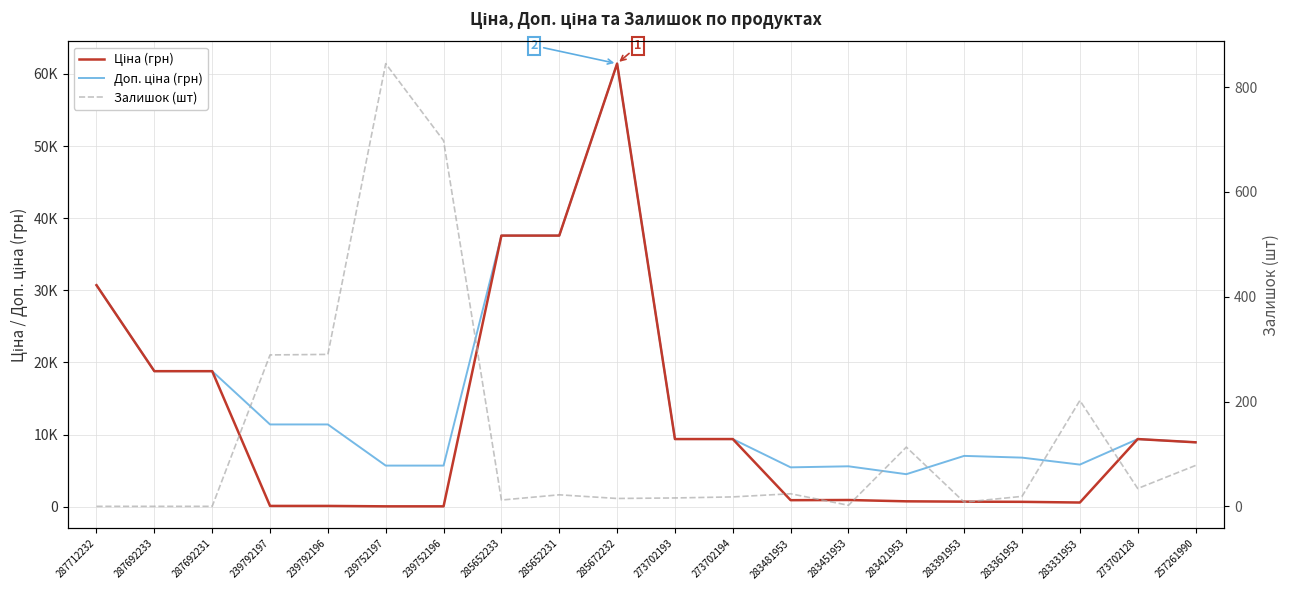

What is the difference between the maximum and minimum values in the Ціна (грн) series?

61377.2